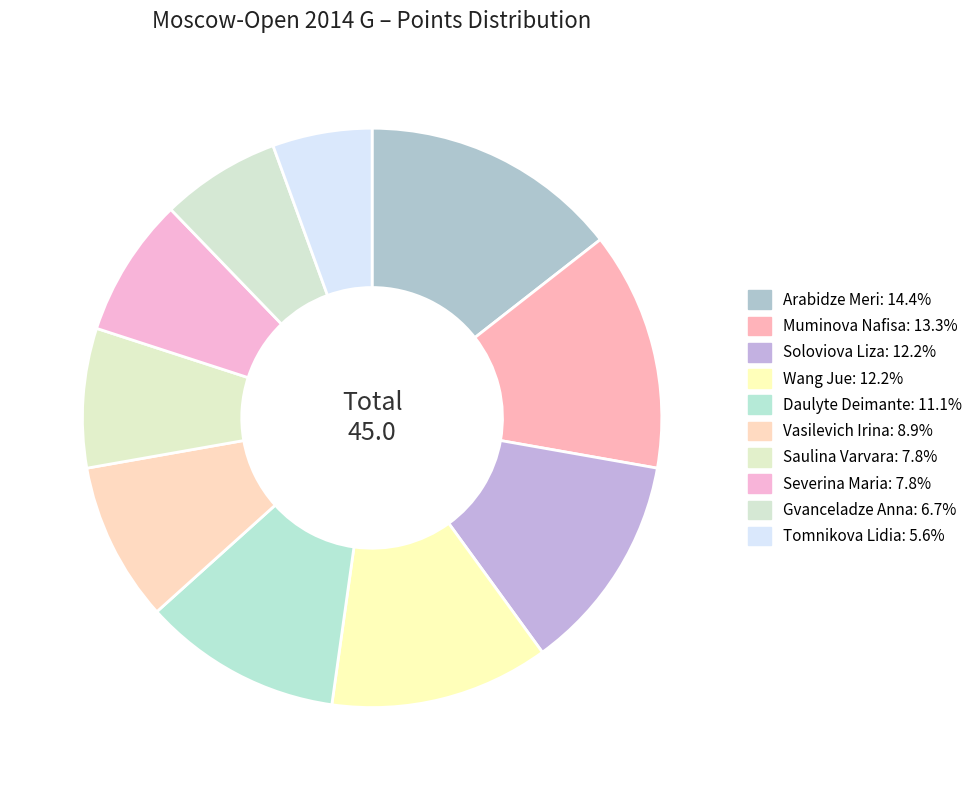

To the nearest percent, what is the average slice percentage?

10%